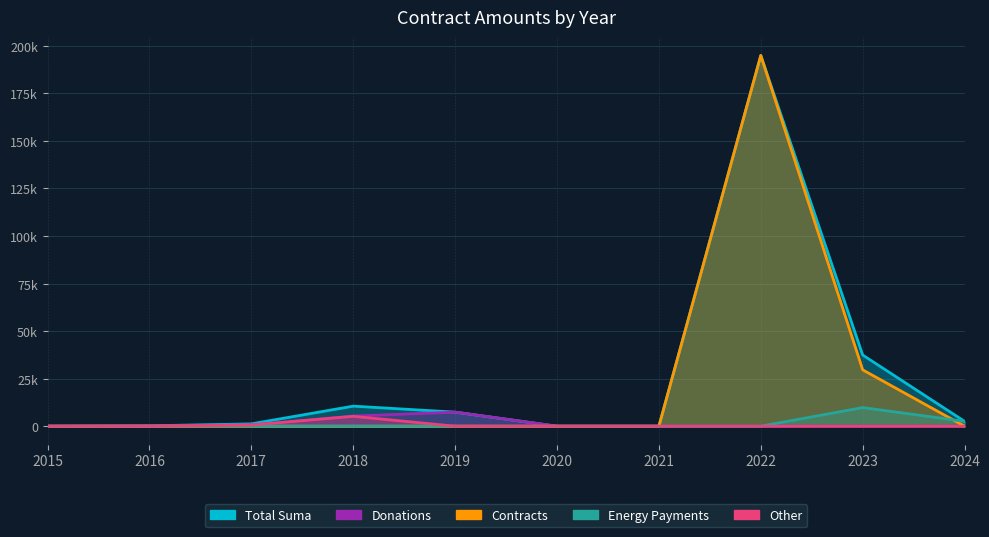

True or false: Total Suma has more than 2 interior local peaks.

False